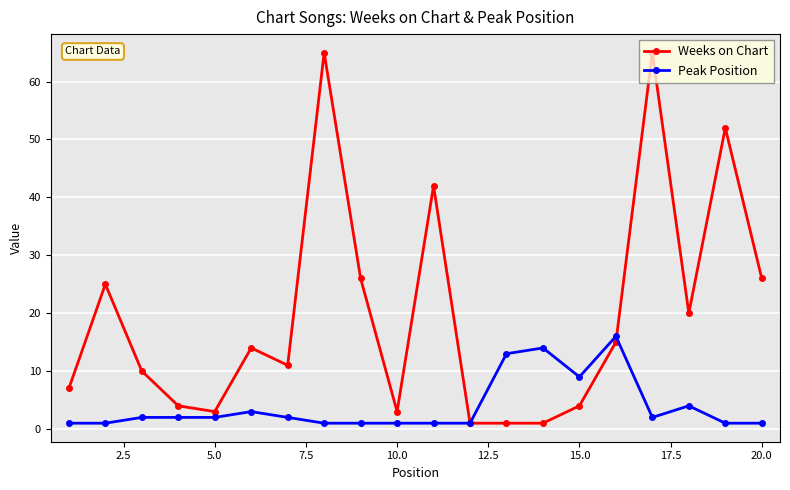

How many series are shown in this chart?

2